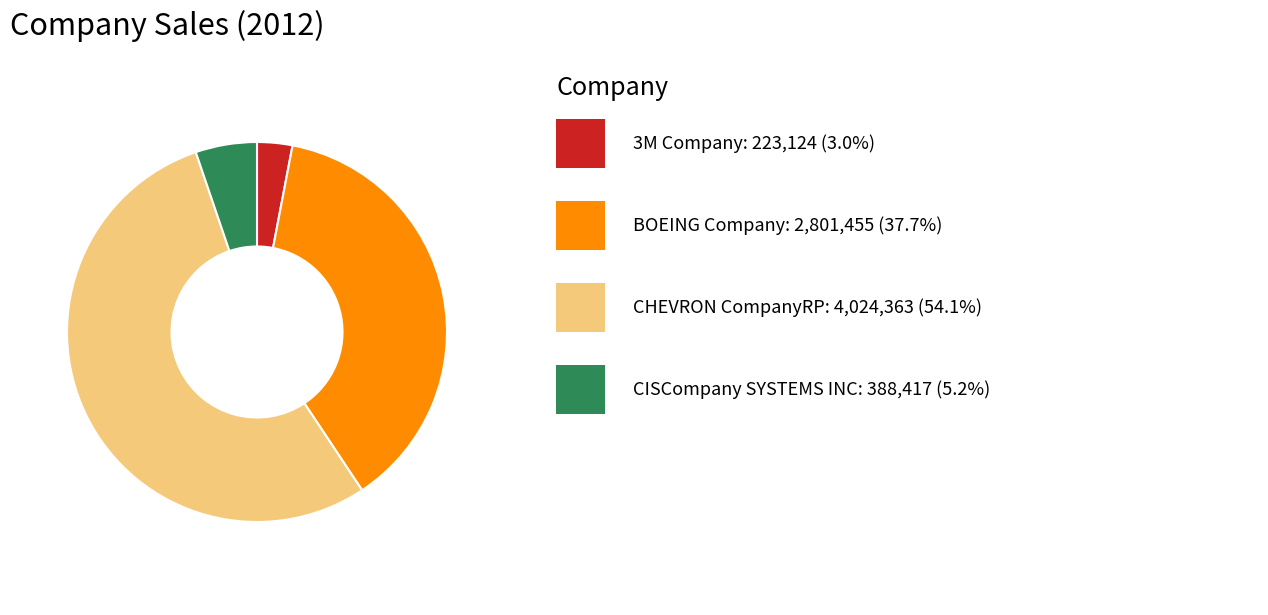

Is there a majority slice in this chart?

Yes